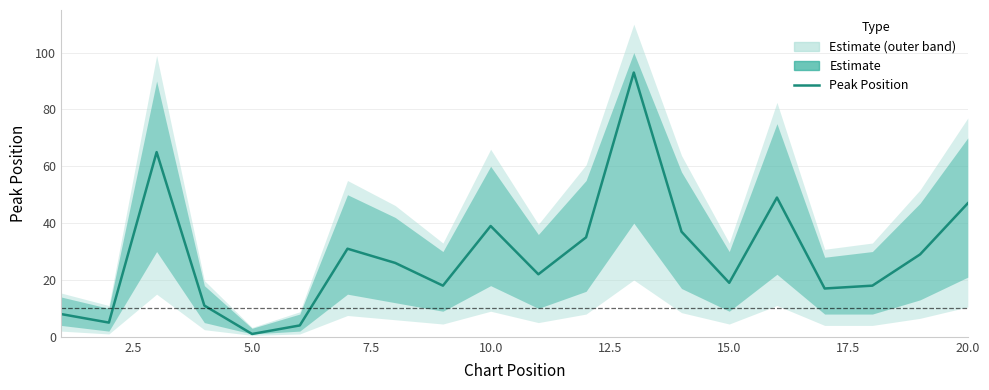

What is the maximum value shown in the chart?

93